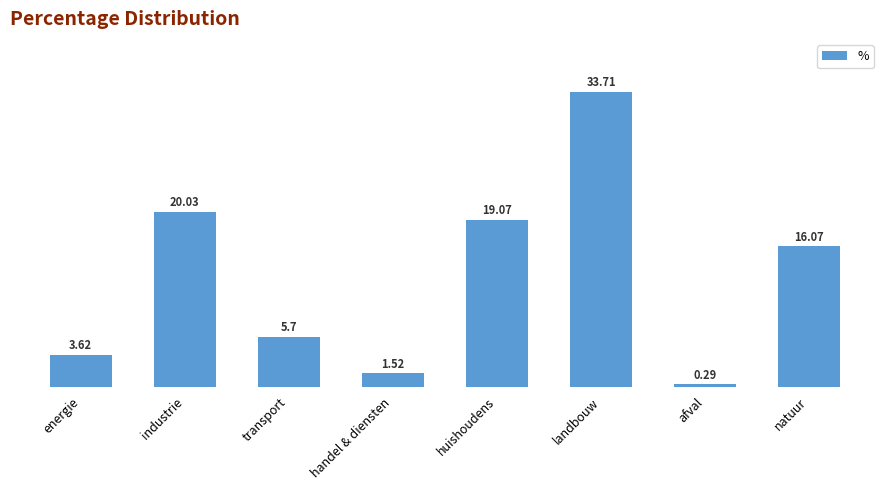

At which category does the chart reach its peak across all series?

landbouw